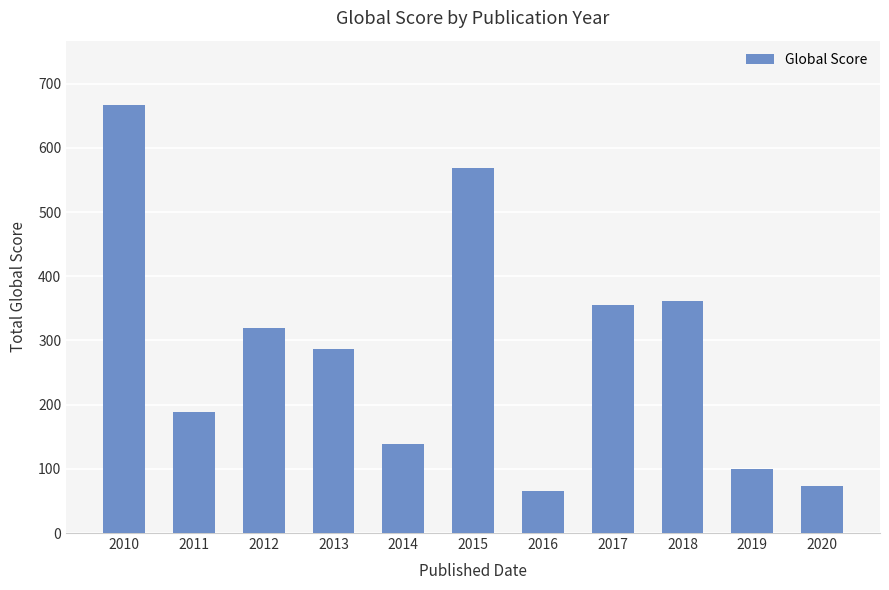

Does the chart contain stacked bars?

No